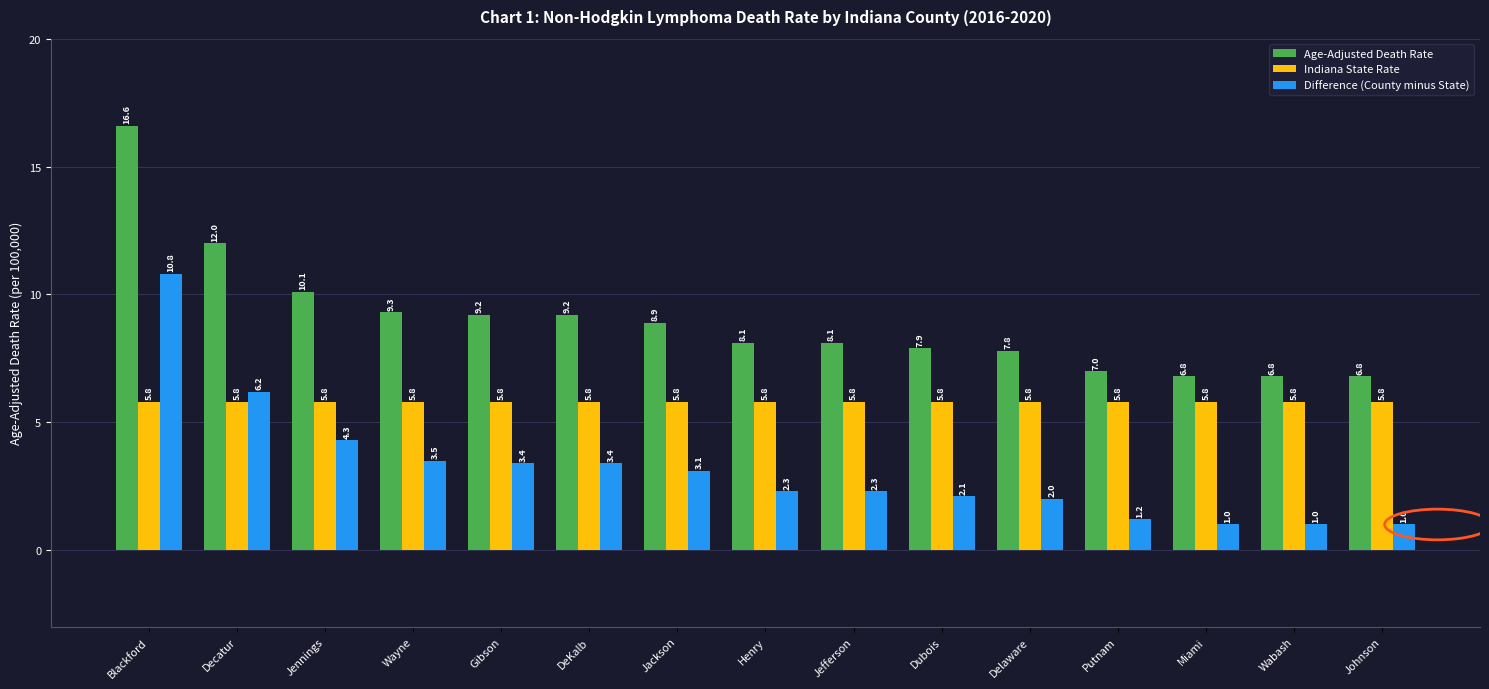

At which label is Age-Adjusted Death Rate closest to 11?

Jennings